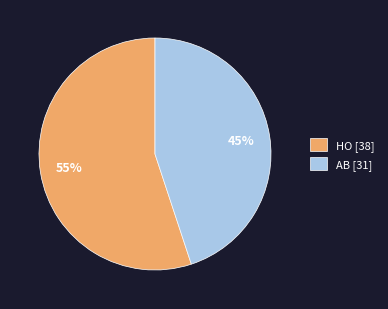

True or false: HO accounts for 70% of the total.

False